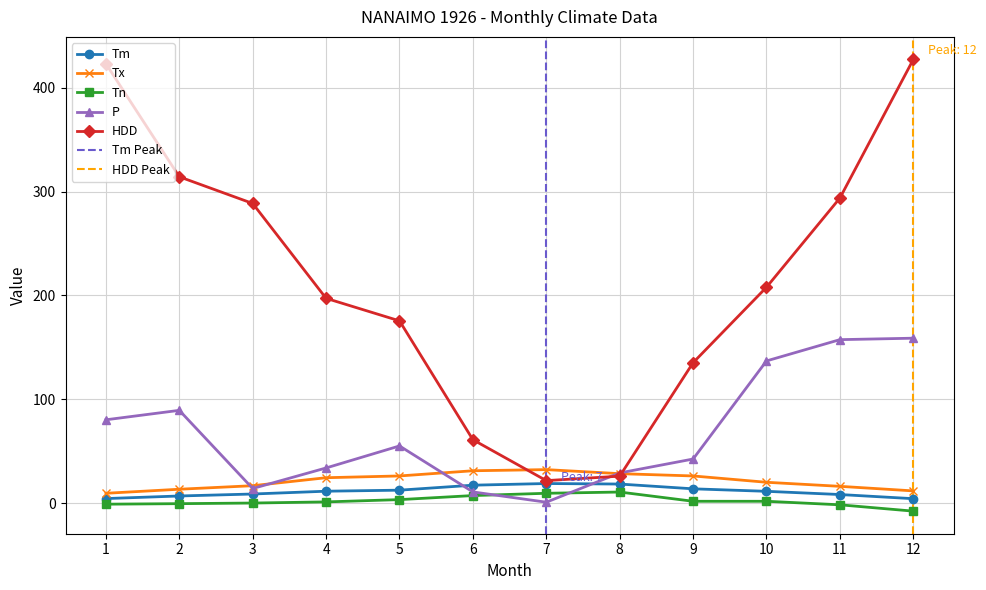

What is the sum of the HDD values at 10 and 6?

268.9